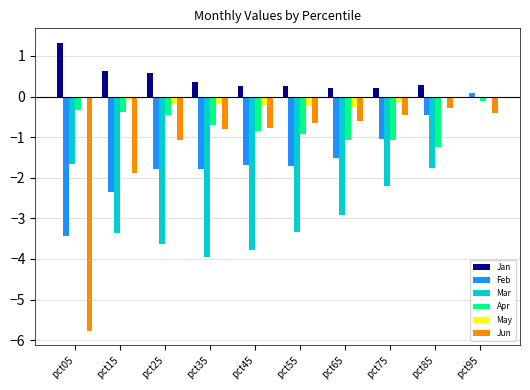

The Feb series shows -0.6 at pct65. True or false?

False